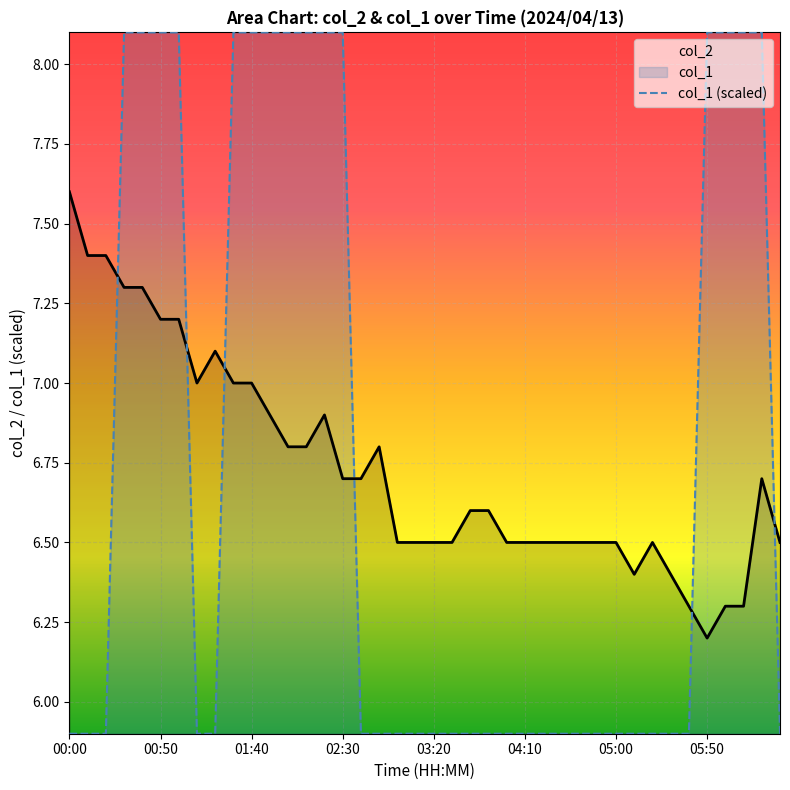

Where is the first local maximum for col_2?

8